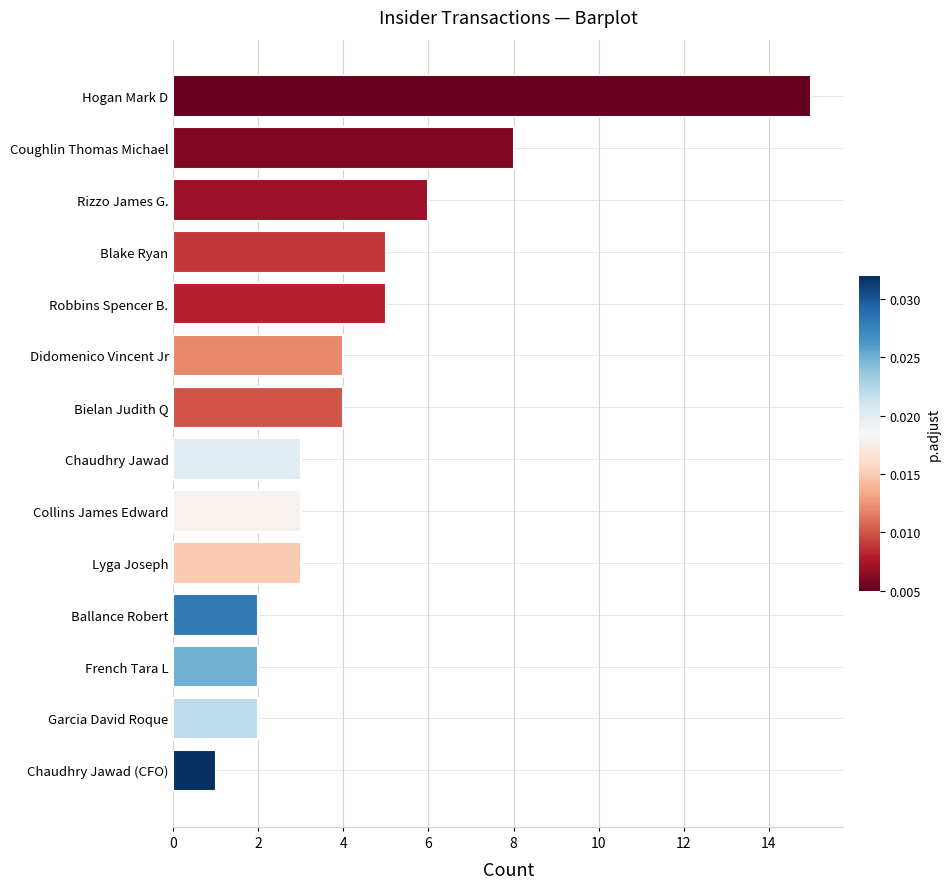

What is the difference between the maximum and minimum values?

14